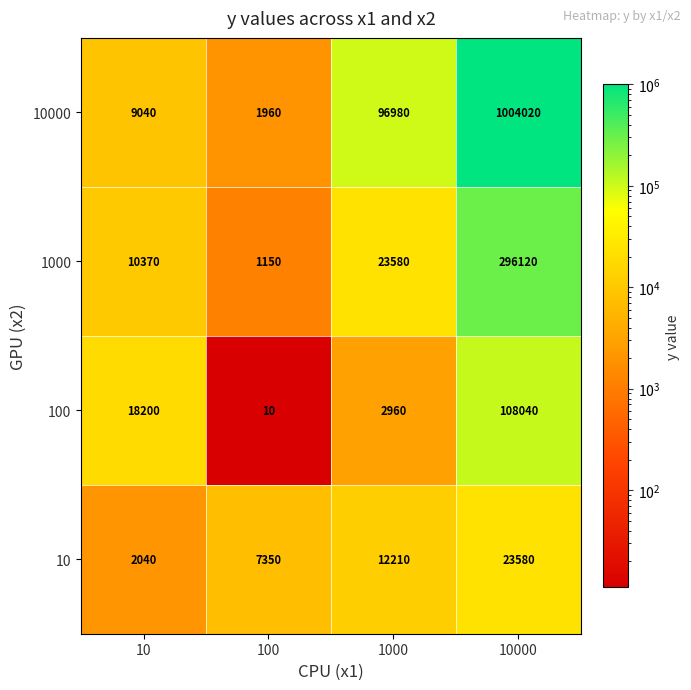

Reading left to right, list all the values displayed in this chart.

10000: 10=9040	100=1960	1000=96980	10000=1004020
1000: 10=10370	100=1150	1000=23580	10000=296120
100: 10=18200	100=10	1000=2960	10000=108040
10: 10=2040	100=7350	1000=12210	10000=23580